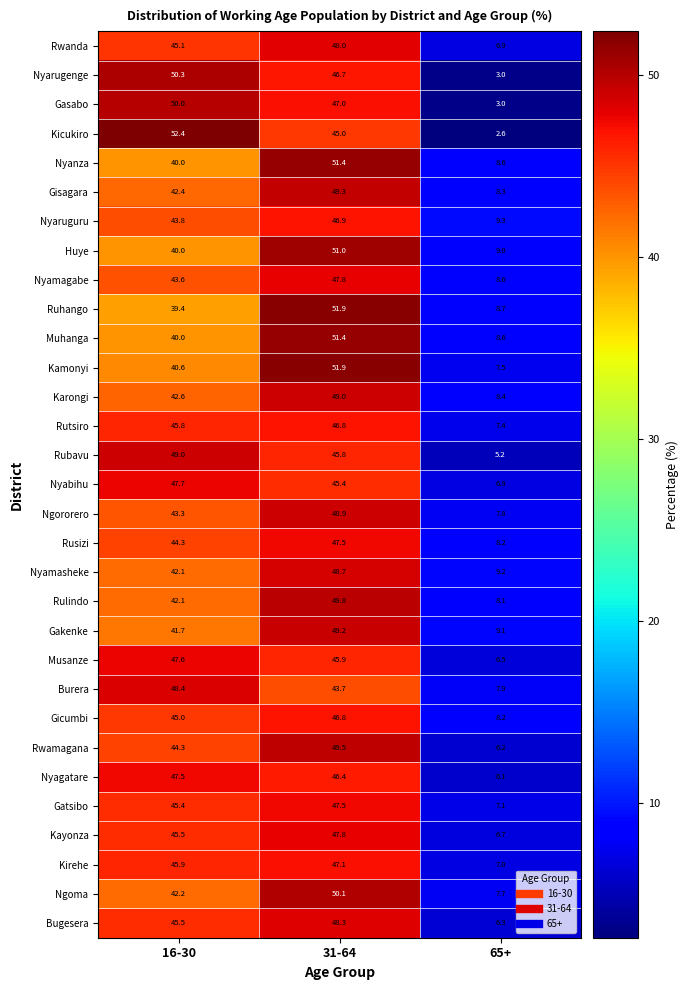

Count the number of categories in the chart.

3